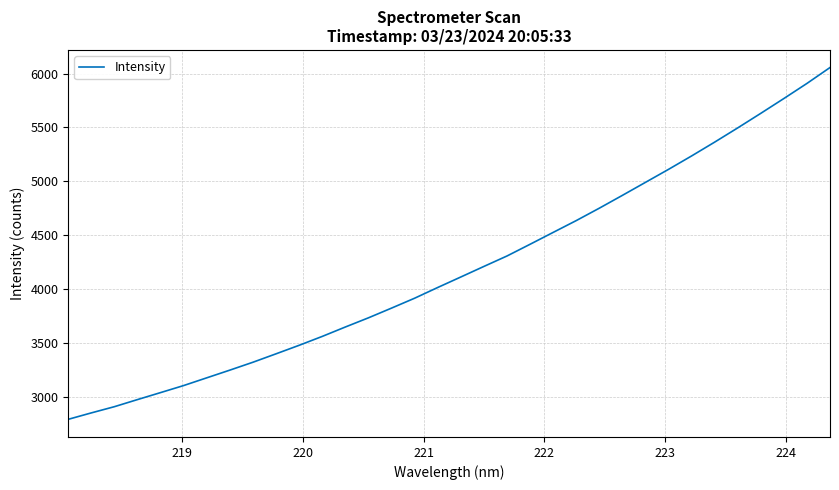

What is the difference between the maximum and minimum values?

3267.4